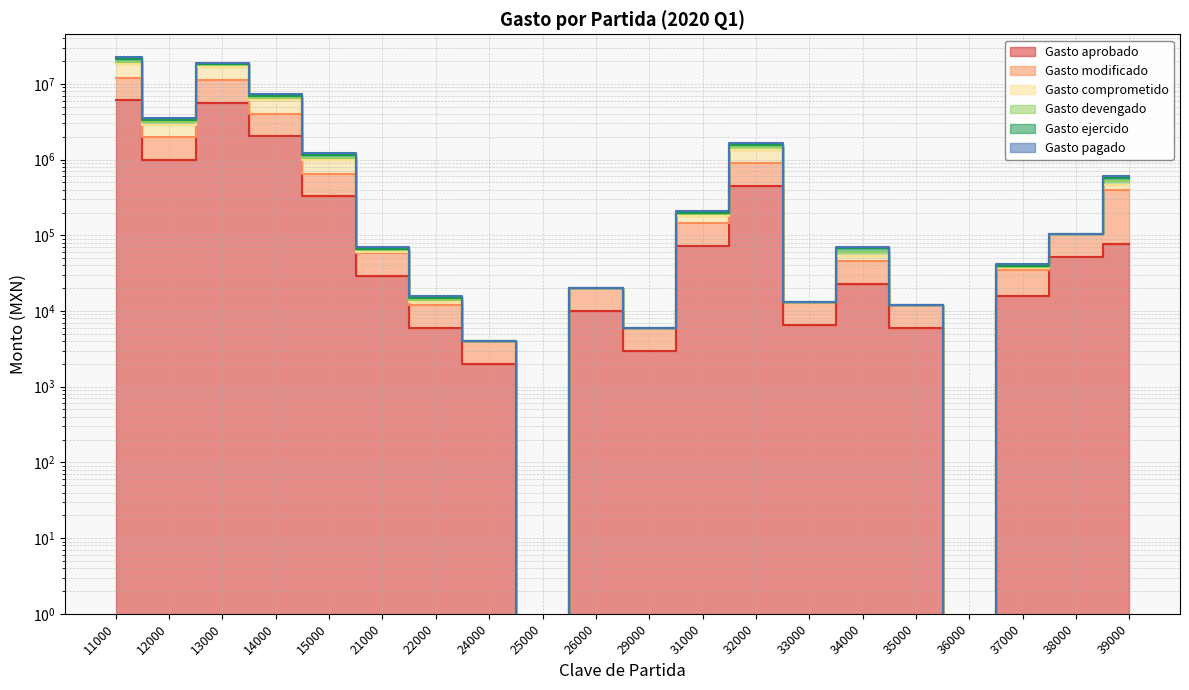

What is the average value of the Gasto devengado series?

2831569.0